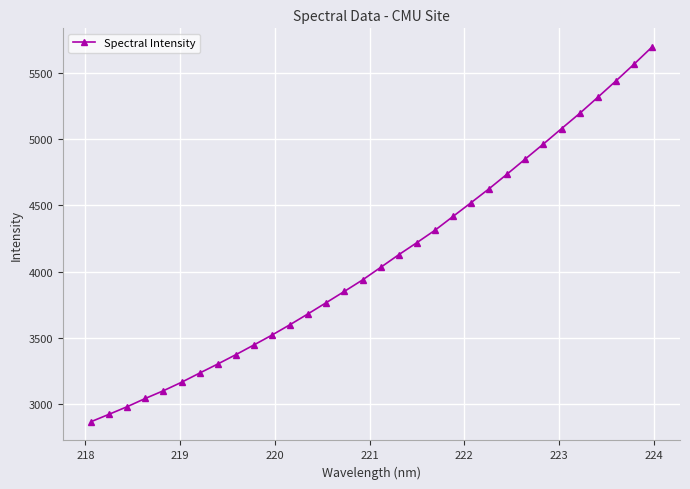

What is the value of the 28th point from the left?

5193.3